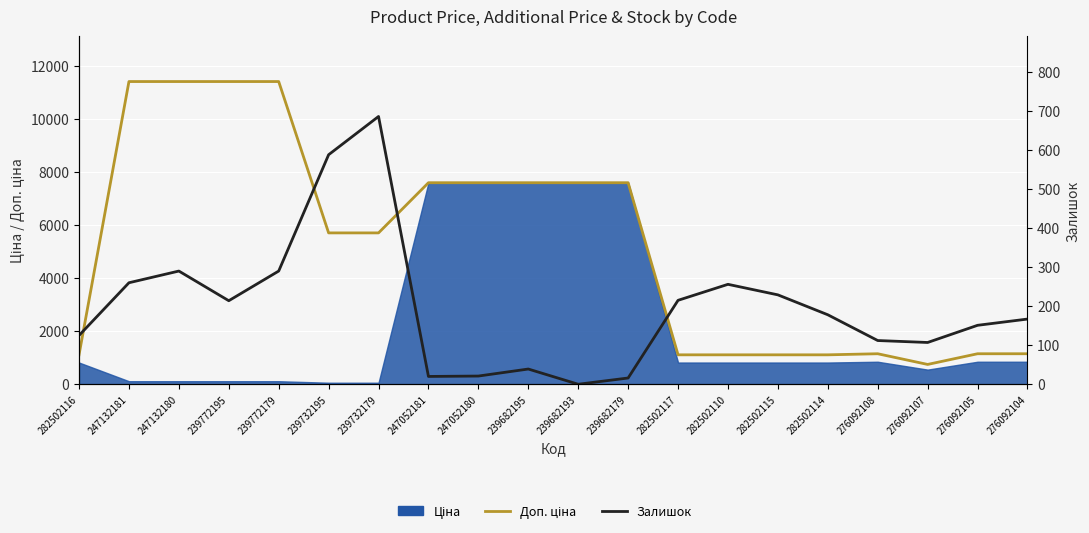

How many values in the Доп. ціна series are below 5705?

9